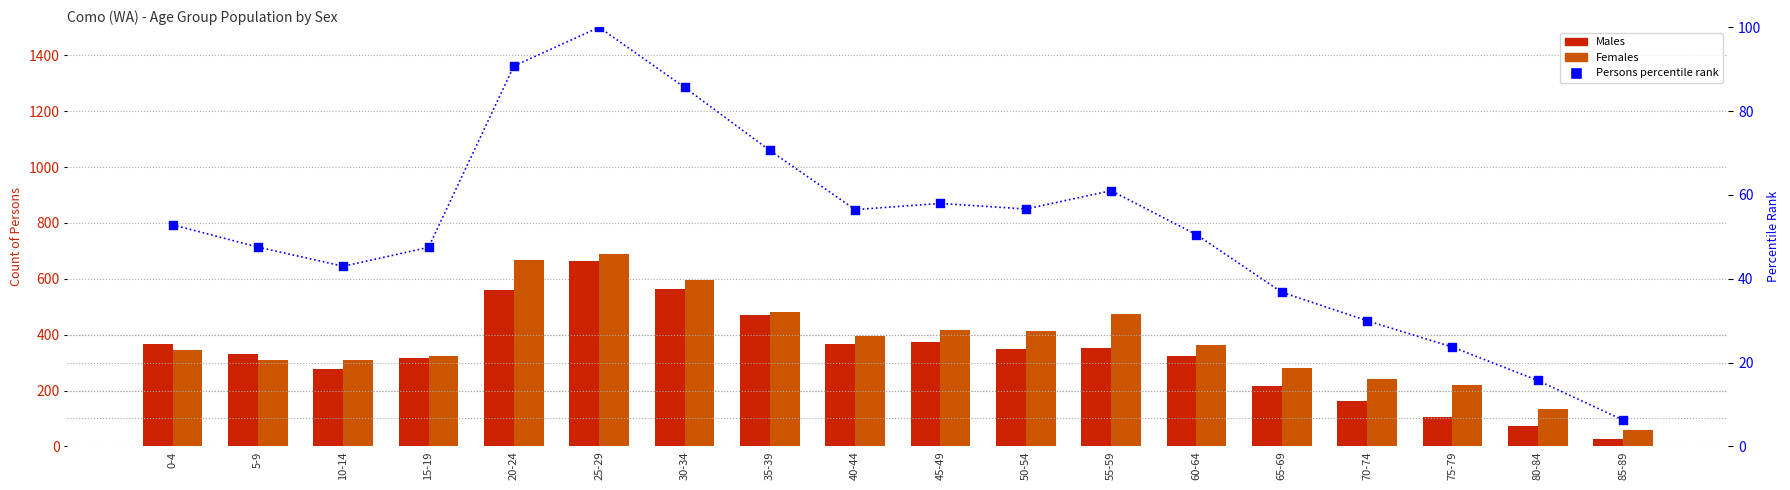

Which series has the largest Y range (max minus min)?

Males